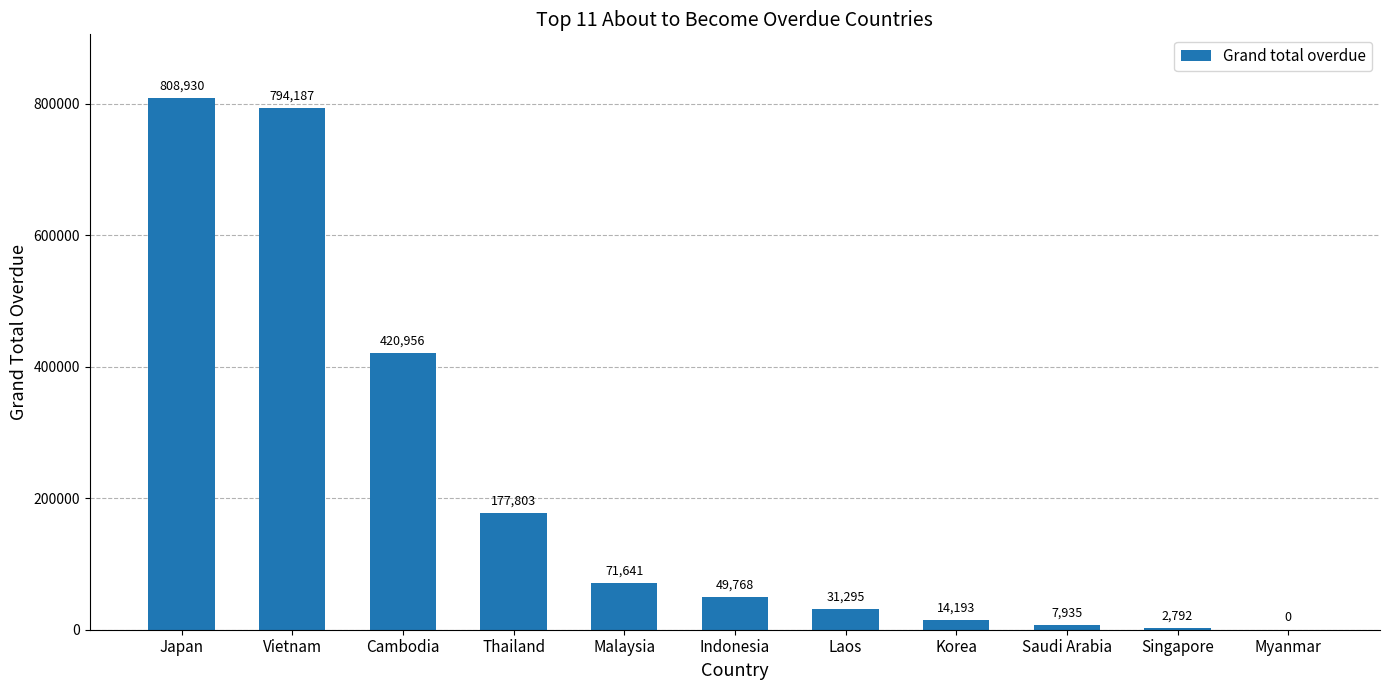

Are the bars horizontal?

No